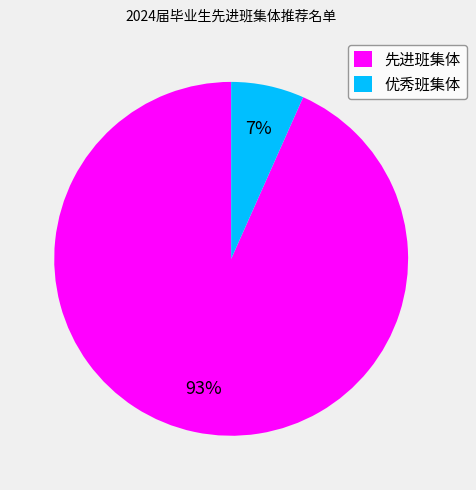

What is the smallest slice in the pie chart?

优秀班集体